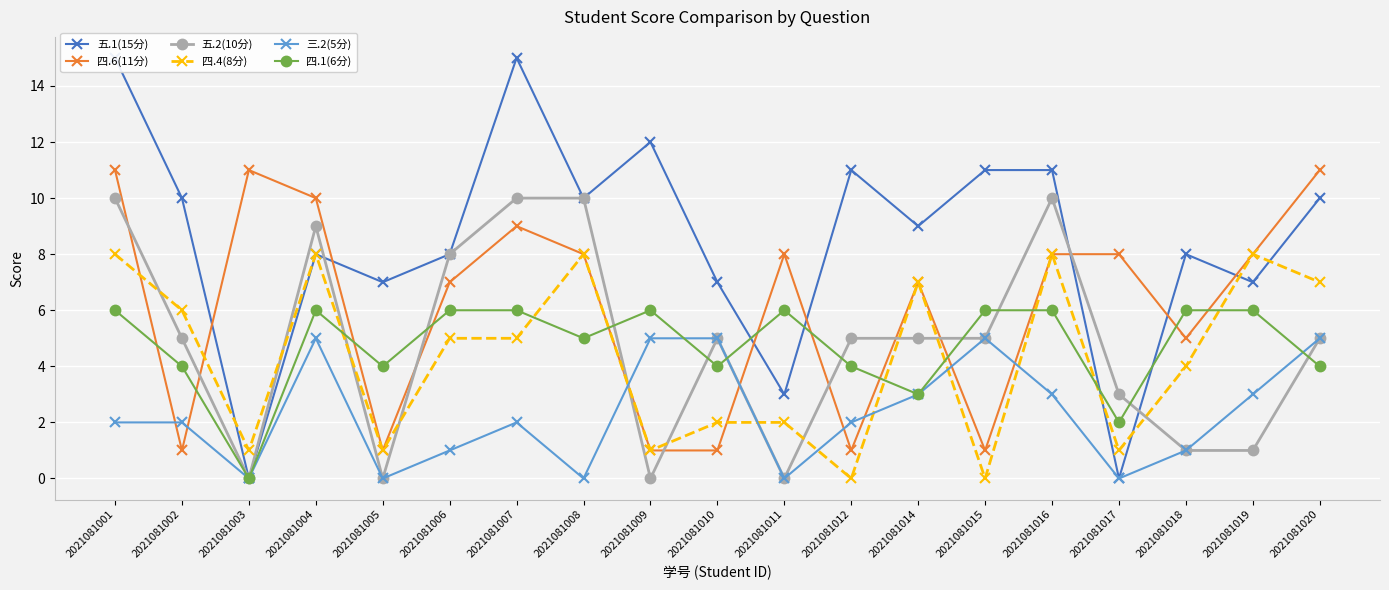

Which series has the largest range (max minus min)?

五.1(15分)